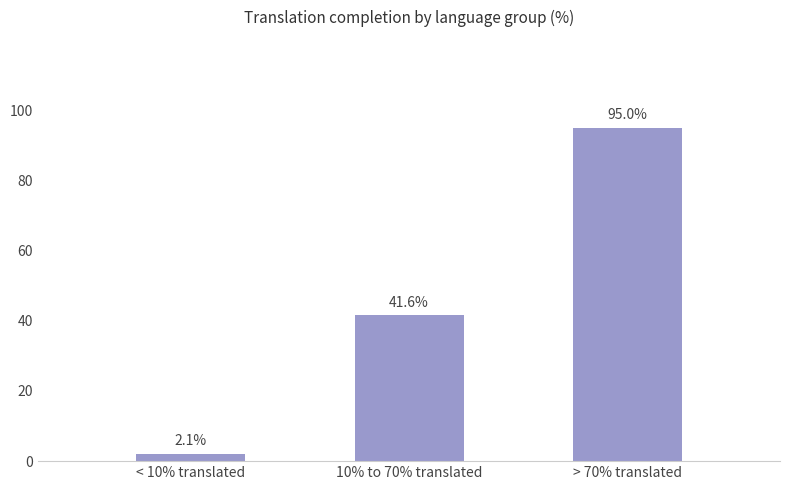

How many data points are less than 41?

1